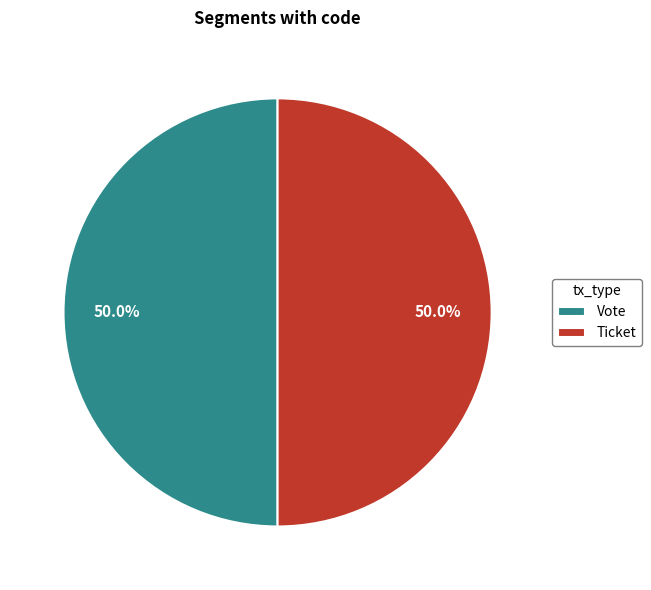

Do Vote and Ticket together represent more than half of the pie?

Yes